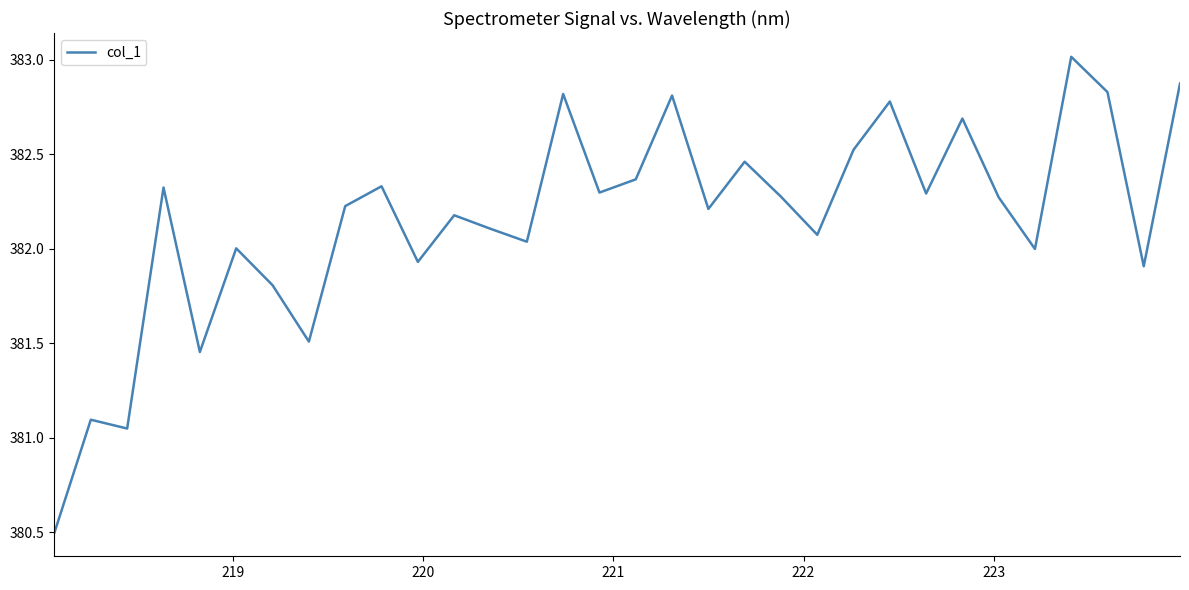

What is the minimum value shown in the chart?

380.5